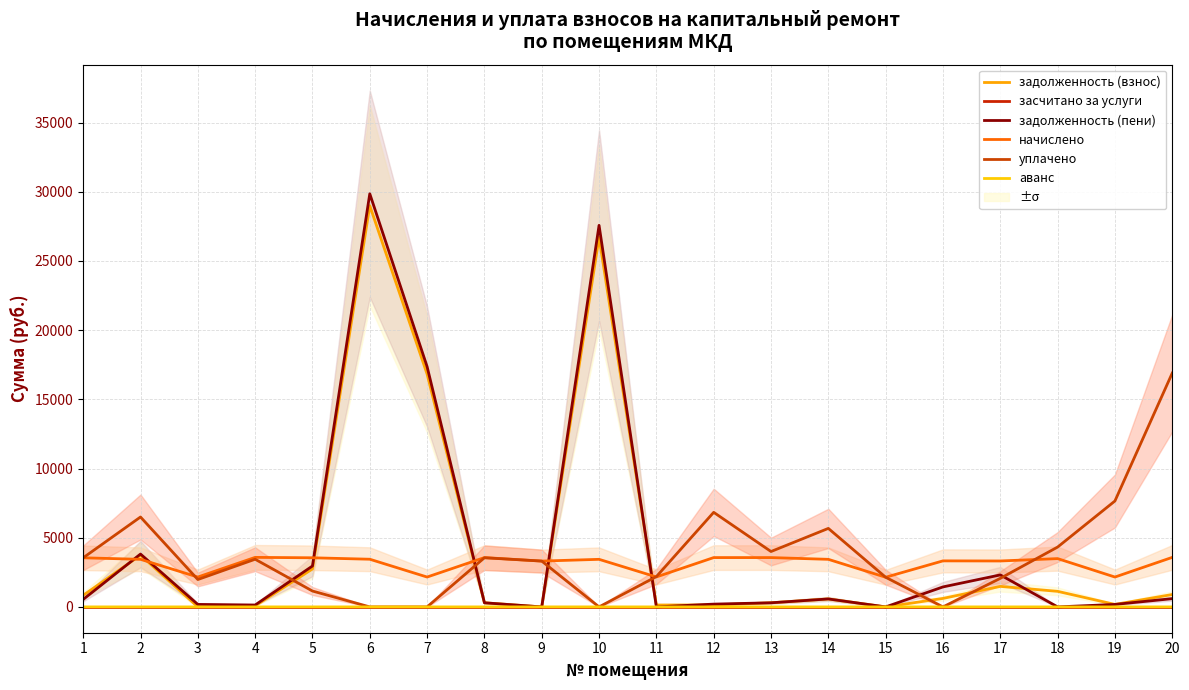

True or false: засчитано за услуги and задолженность (взнос) cross at least once.

False